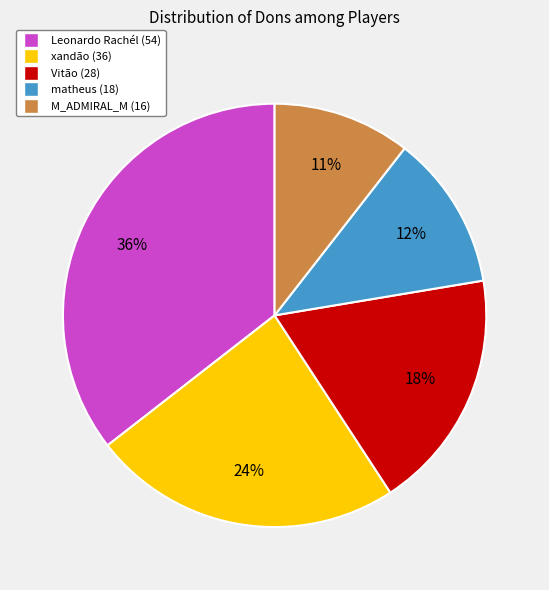

Is xandão (36) the majority of the pie?

No